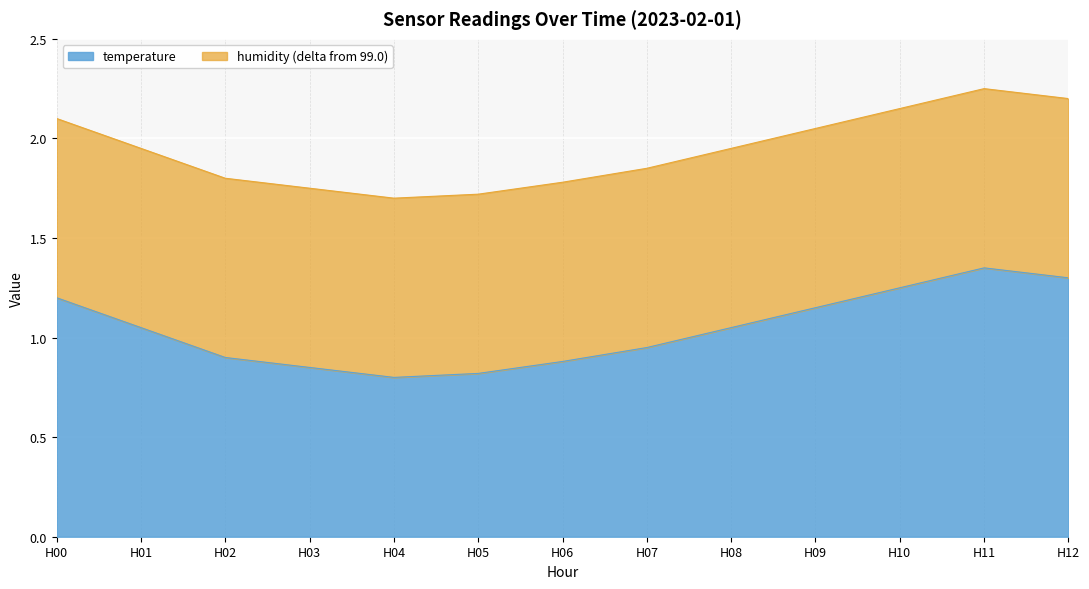

Which category has the highest value in the temperature series?

H11